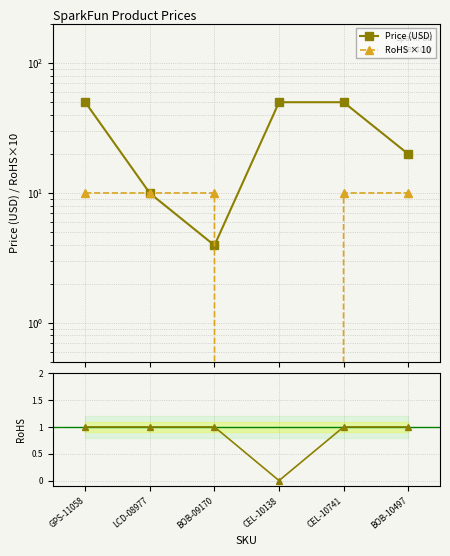

What position from the right is CEL-10138?

3